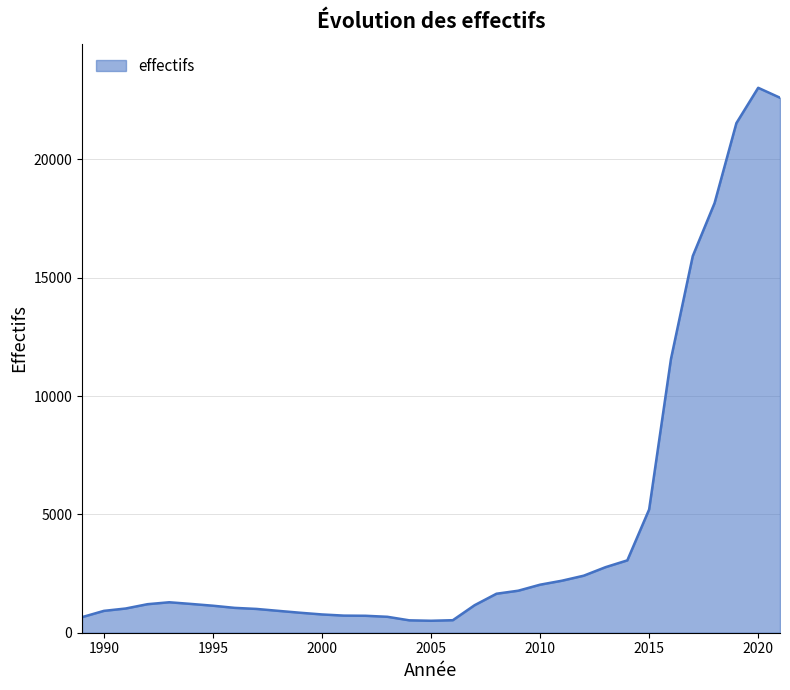

What is the difference between the maximum and minimum values?

22515